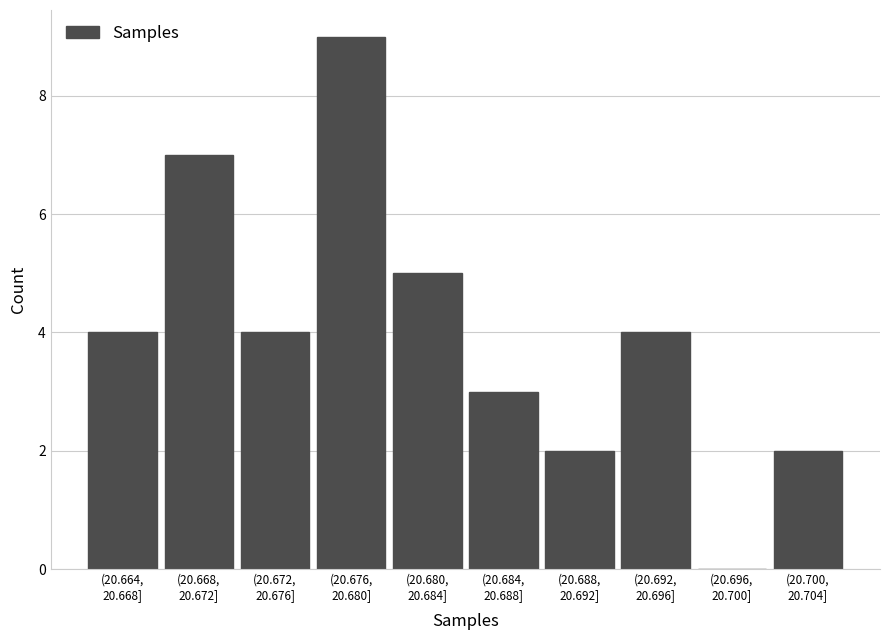

What is the maximum value shown in the chart?

9